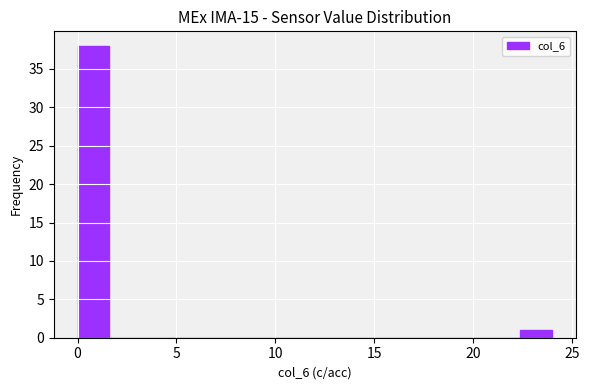

Read against the x-axis, roughly where is the centre of the tallest bar?

1.0